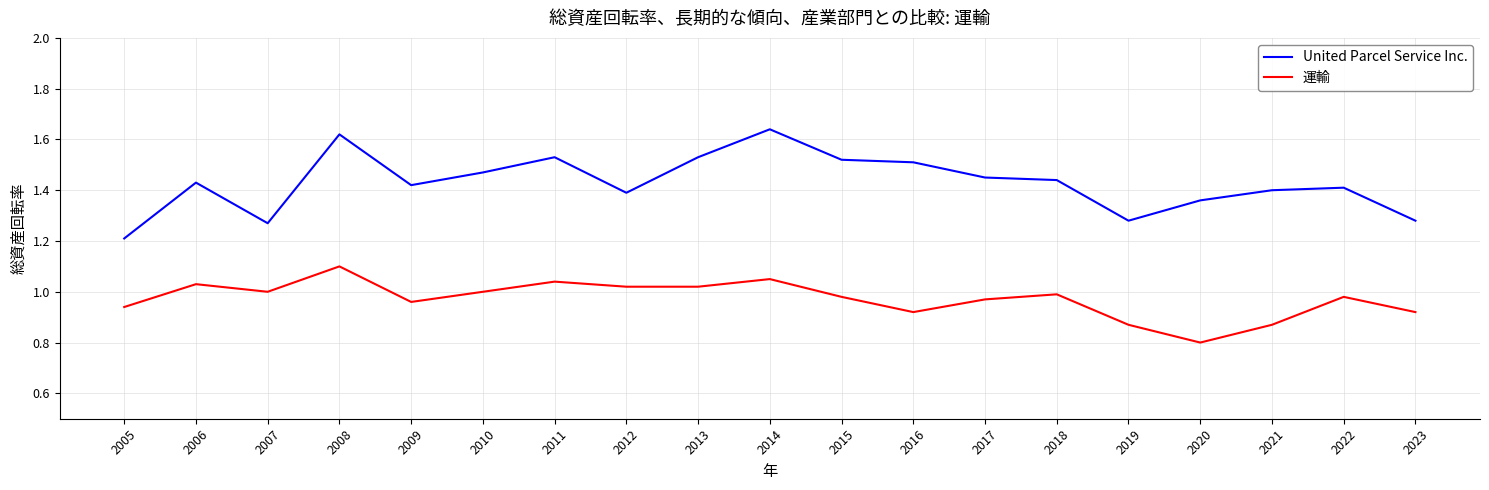

At which category does the chart reach its minimum across all series?

2020